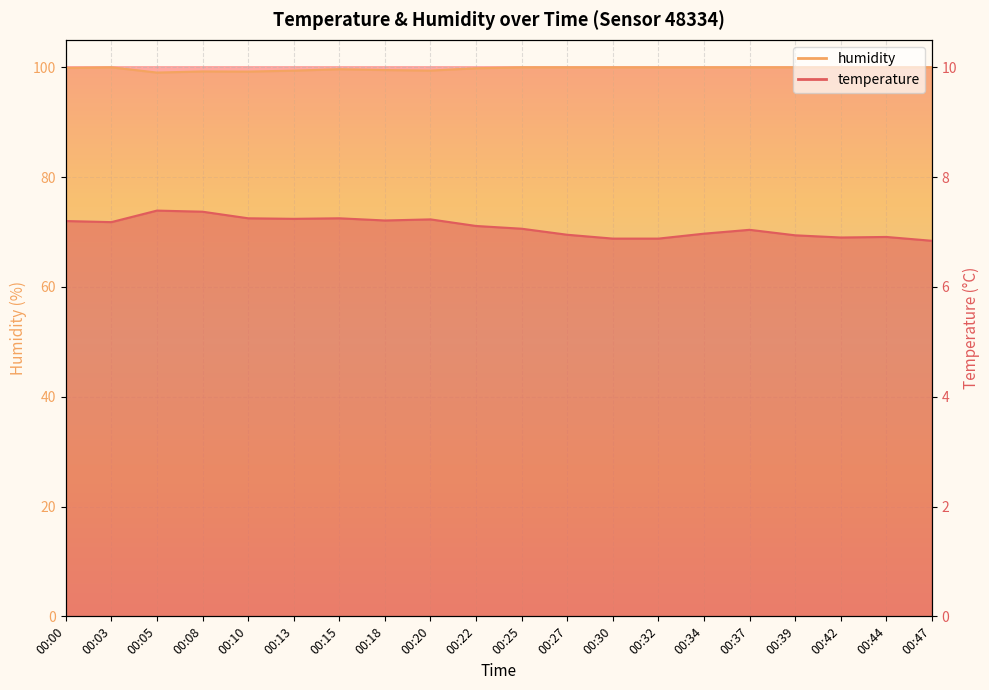

The value of humidity at 00:10 is 38.5. True or false?

False